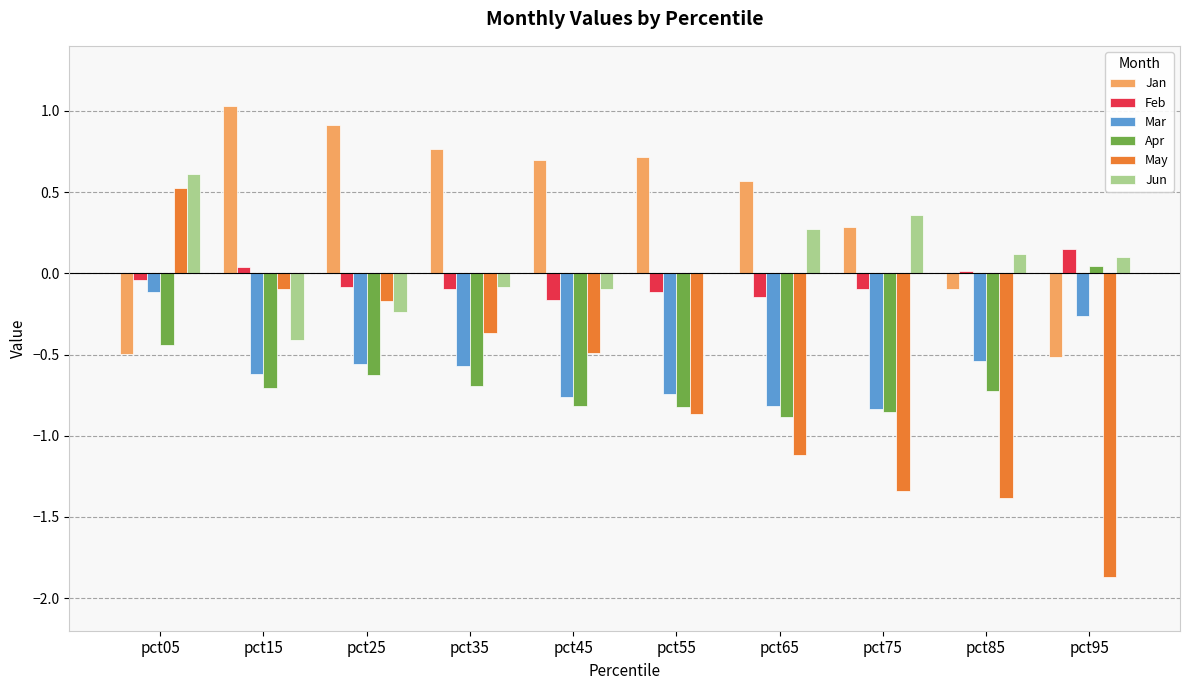

What is the sum of all May values?

-7.2